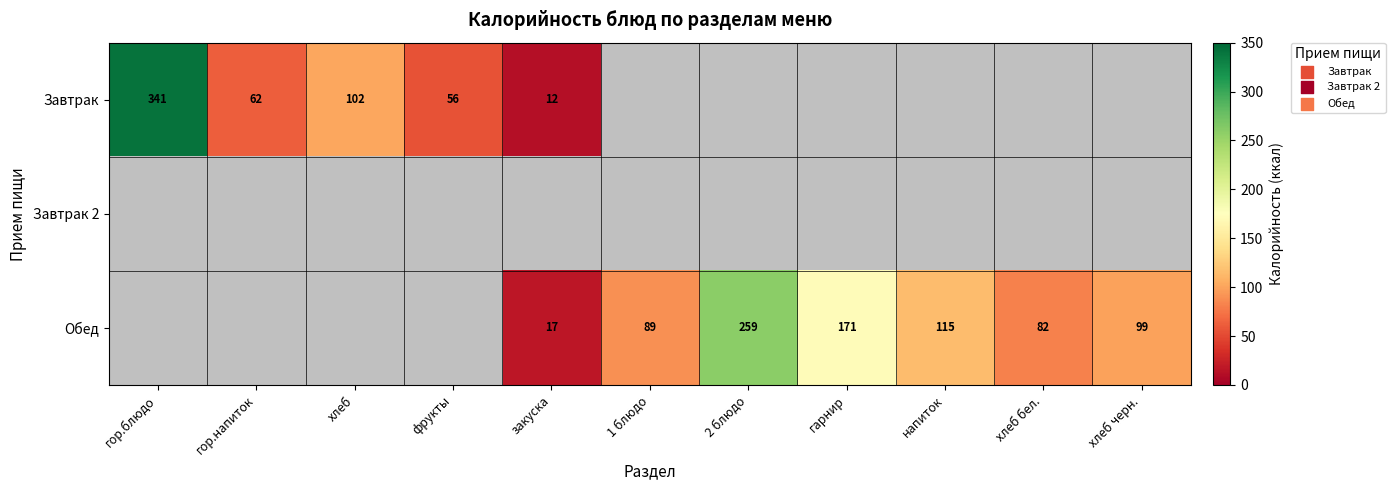

At how many categories does at least one series exceed 101?

5